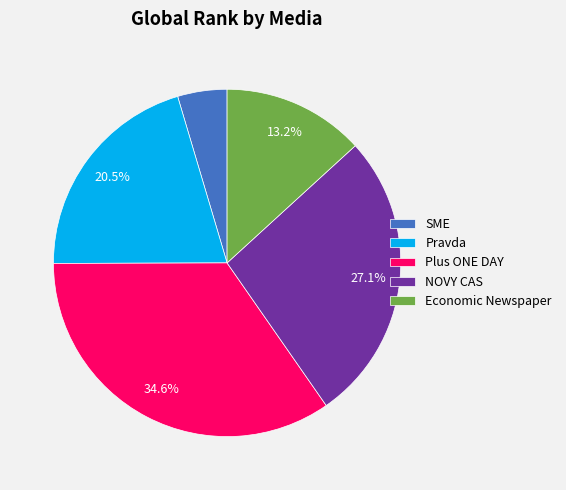

Which slice is the smallest?

SME